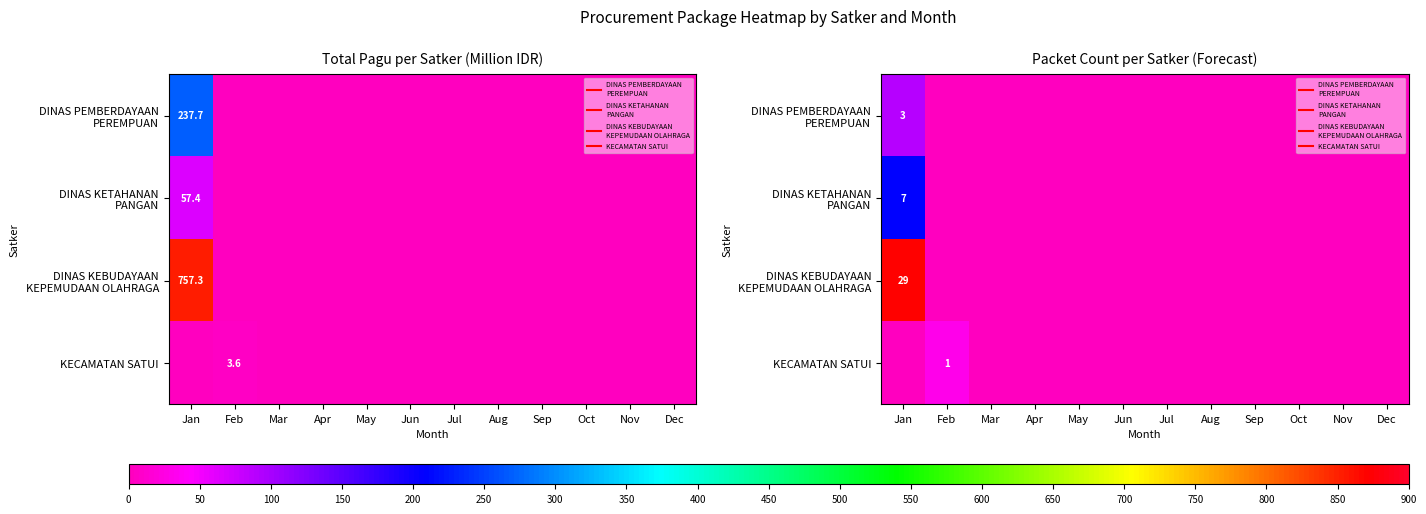

The value of DINAS PEMBERDAYAAN PEREMPUAN at Sep is 0. True or false?

True